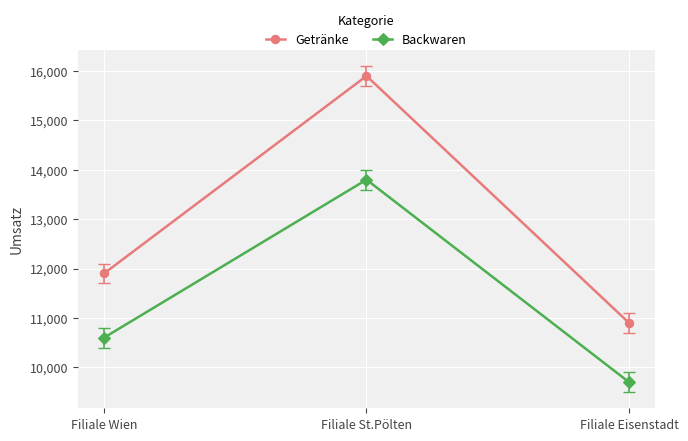

What is the label of the 3rd point from the right?

Filiale Wien